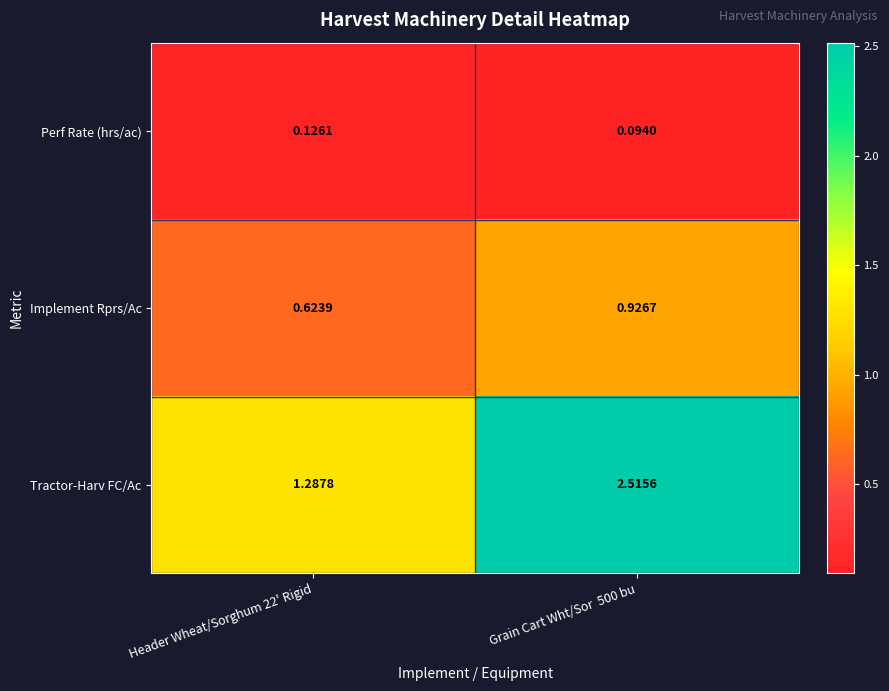

What is the total value across all series at Grain Cart Wht/Sor  500 bu?

3.5